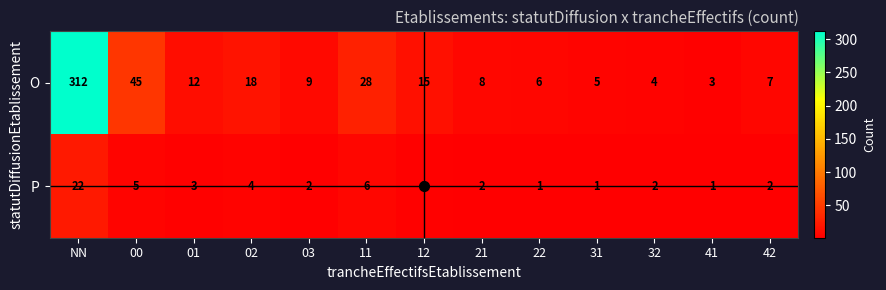

Is it true that P equals 5 at 12?

False